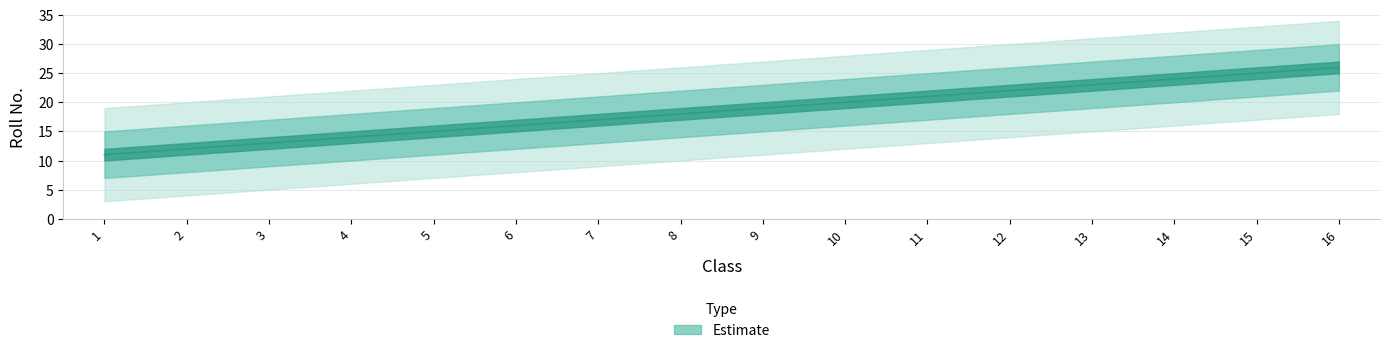

Is it true that the value at 6 is 16?

True